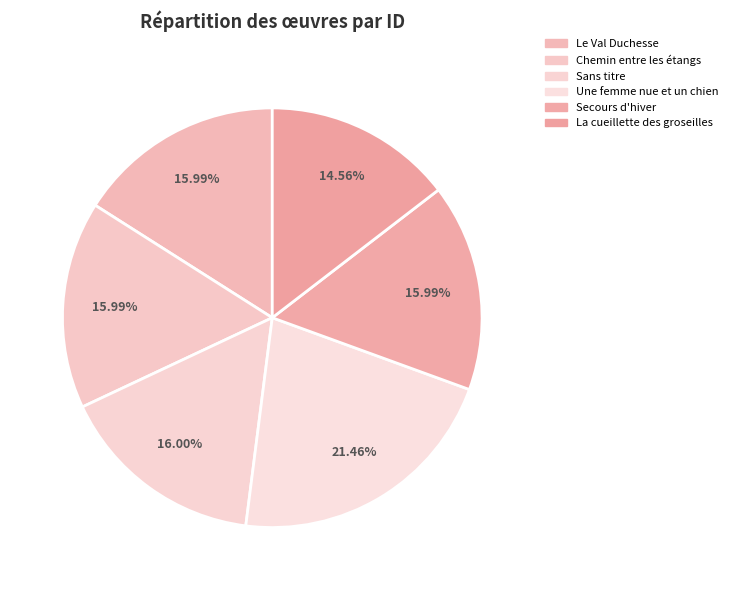

What percentage is the Le Val Duchesse slice, to the nearest percent?

16%